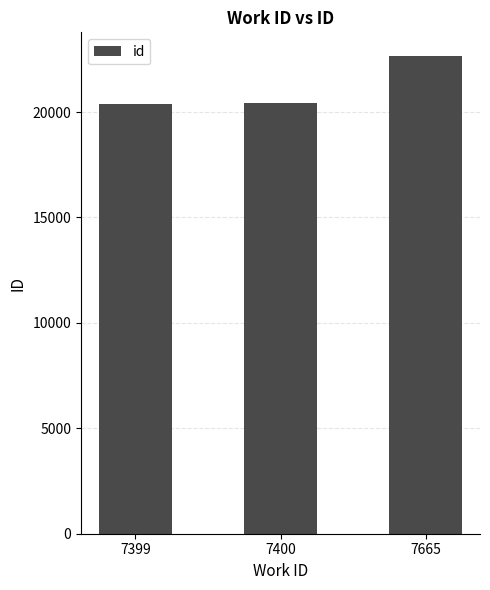

True or false: the data shows 22646 at 7665.

True